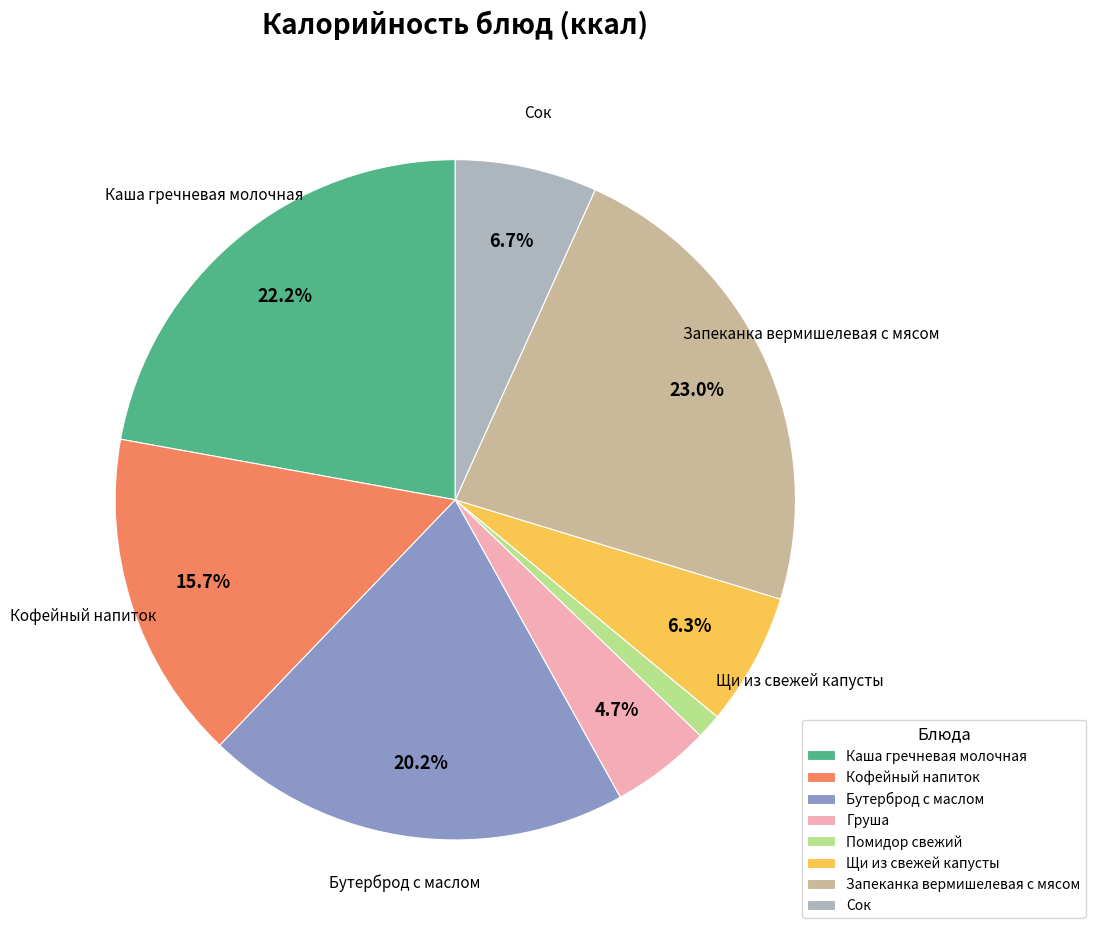

To the nearest percent, what portion does Сок represent?

7%